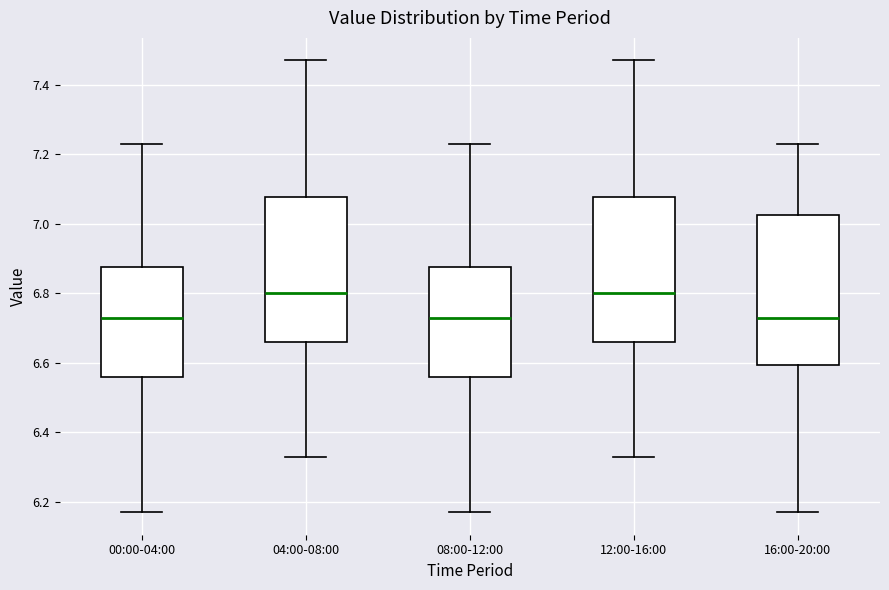

Reading left to right, read every box against the y-axis: the position of its median line, the range the box covers, and the ends of its whiskers. The values are not printed on the chart, so give them approximately, as read against the axis.

00:00-04:00: median 6.74, box 6.56 to 6.88, whiskers 6.18 to 7.24
04:00-08:00: median 6.80, box 6.66 to 7.08, whiskers 6.34 to 7.48
08:00-12:00: median 6.74, box 6.56 to 6.88, whiskers 6.18 to 7.24
12:00-16:00: median 6.80, box 6.66 to 7.08, whiskers 6.34 to 7.48
16:00-20:00: median 6.74, box 6.60 to 7.02, whiskers 6.18 to 7.24